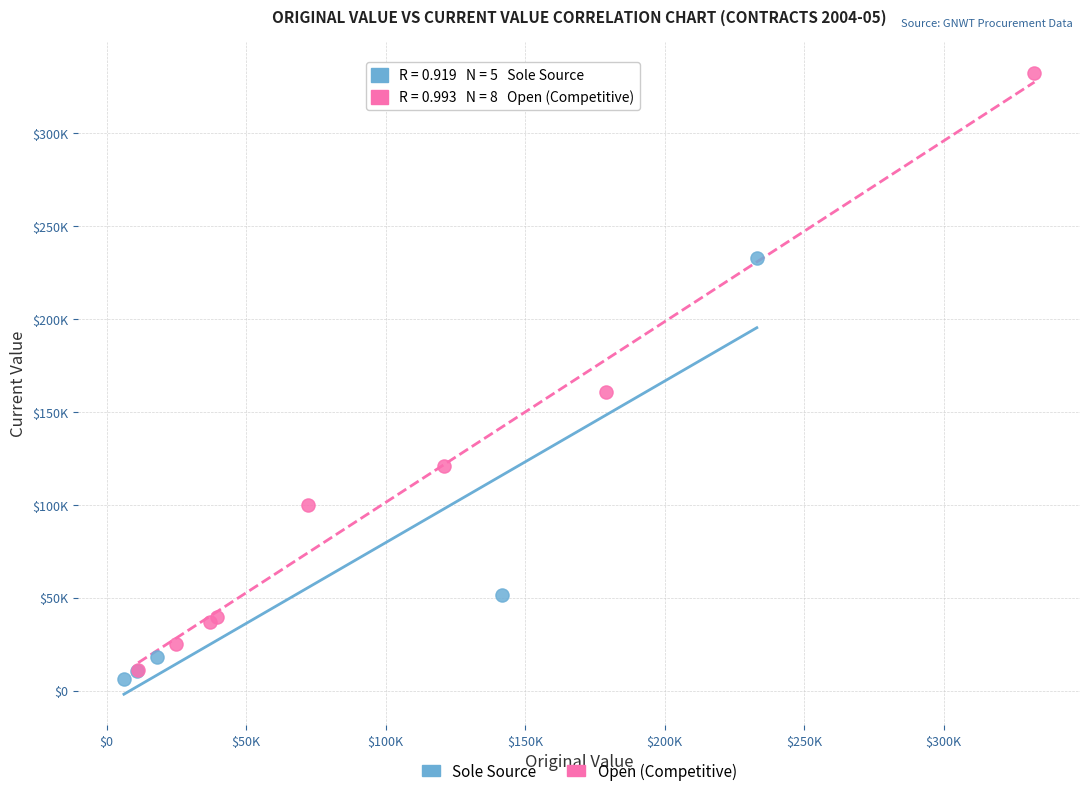

What are all the series names shown in the legend?

Sole Source, Open (Competitive)